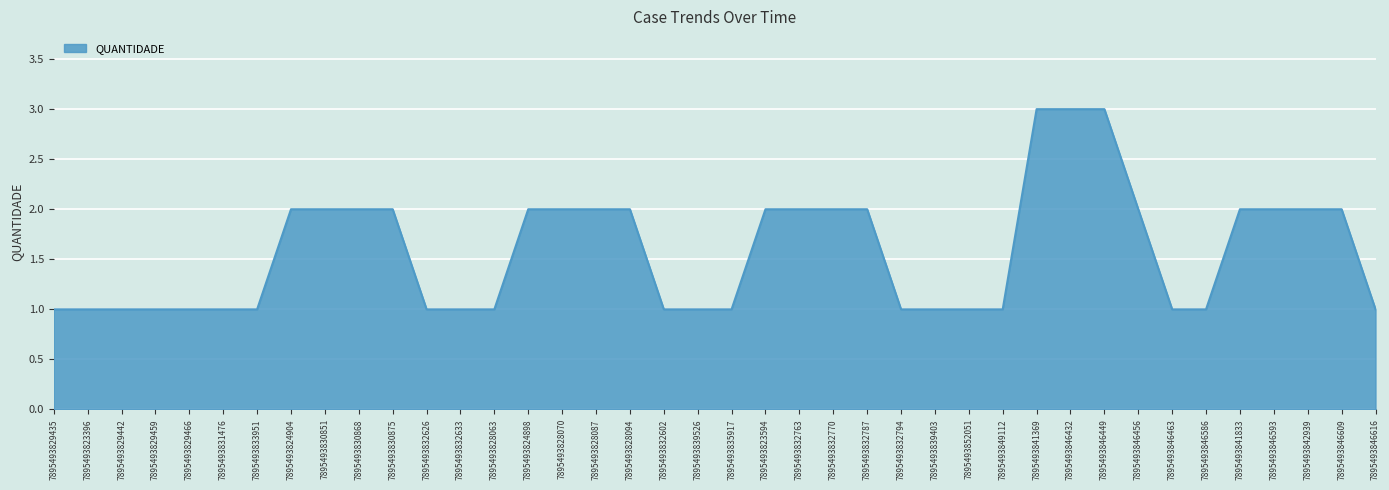

Reading left to right, transcribe all the data shown in this chart.

7895493829435=1	7895493823396=1	7895493829442=1	7895493829459=1	7895493829466=1	7895493831476=1	7895493833951=1	7895493824904=2	7895493830851=2	7895493830868=2	7895493830875=2	7895493832626=1	7895493832633=1	7895493828063=1	7895493824898=2	7895493828070=2	7895493828087=2	7895493828094=2	7895493832602=1	7895493839526=1	7895493835917=1	7895493823594=2	7895493832763=2	7895493832770=2	7895493832787=2	7895493832794=1	7895493839403=1	7895493852051=1	7895493849112=1	7895493841369=3	7895493846432=3	7895493846449=3	7895493846456=2	7895493846463=1	7895493846586=1	7895493841833=2	7895493846593=2	7895493842939=2	7895493846609=2	7895493846616=1